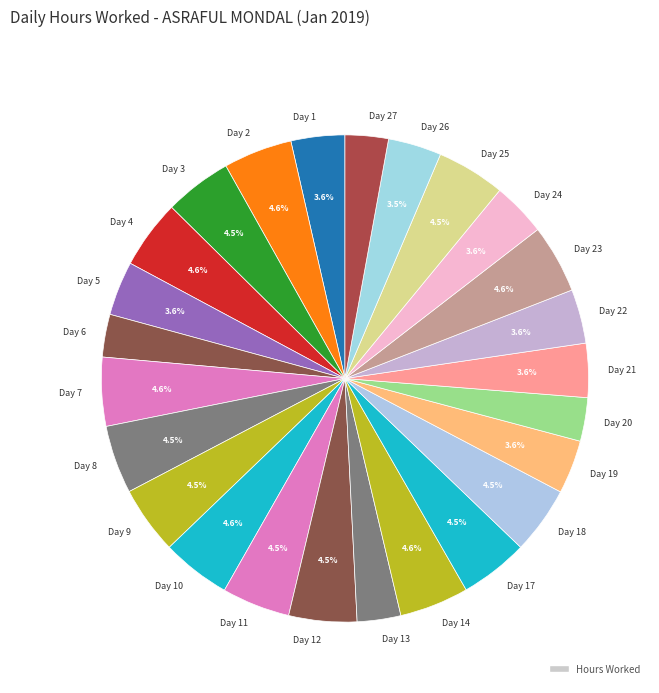

To the nearest percent, what is the average slice percentage?

4%